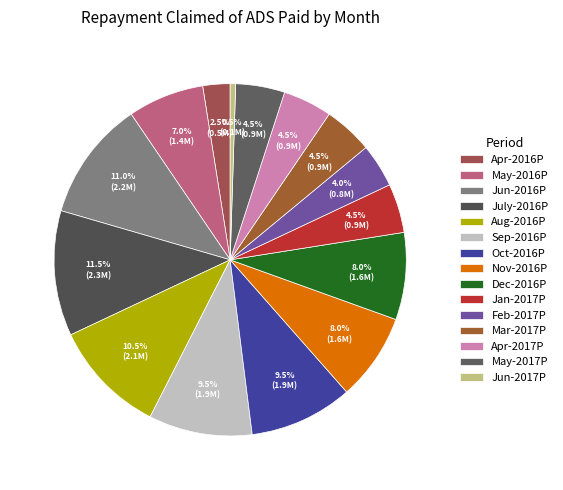

Is there a majority slice in this chart?

No